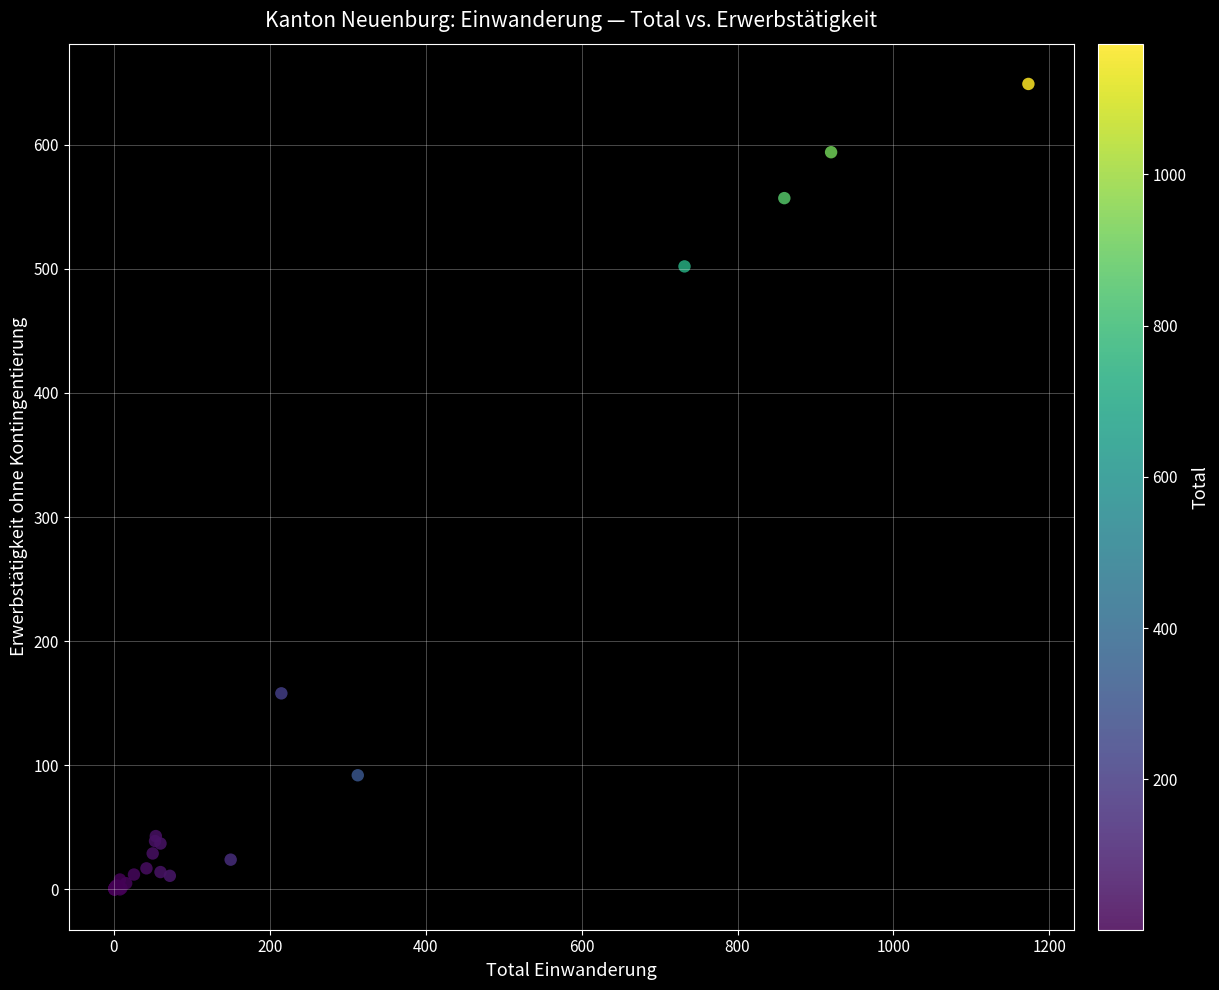

What Y value in the scatter plot is closest to 324?

158